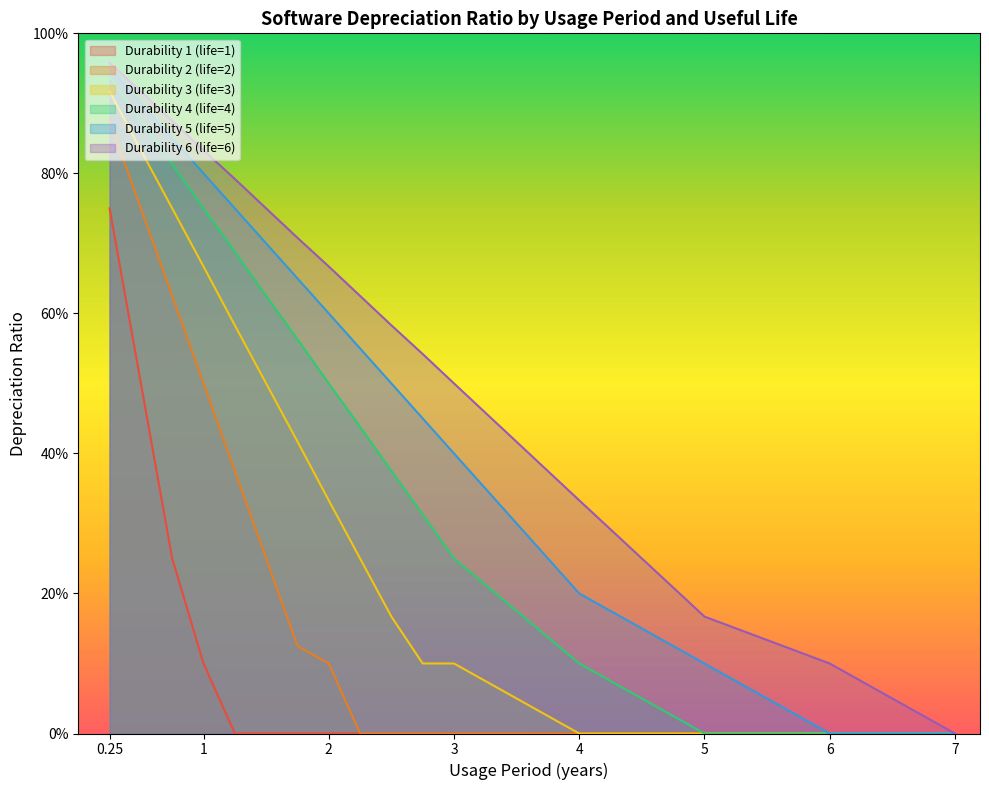

Which series has the widest spread of values?

Durability 6 (life=6)